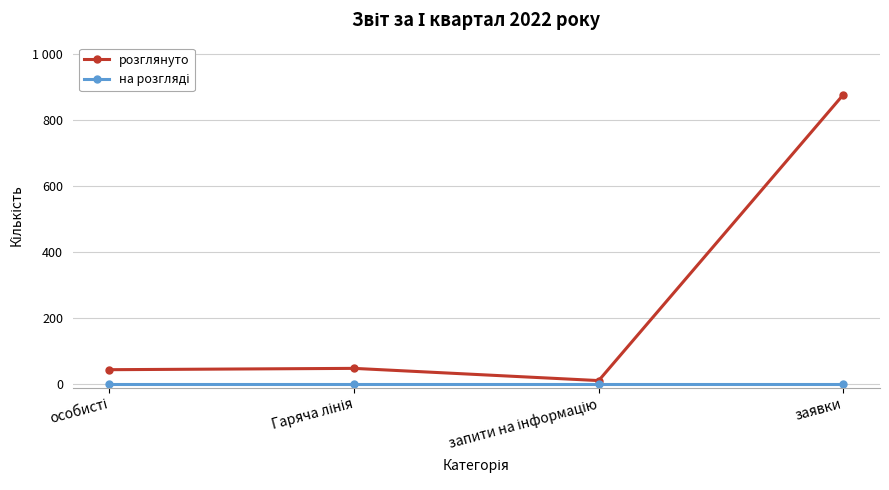

What value does the розглянуто series have at заявки, to the nearest 100?

900